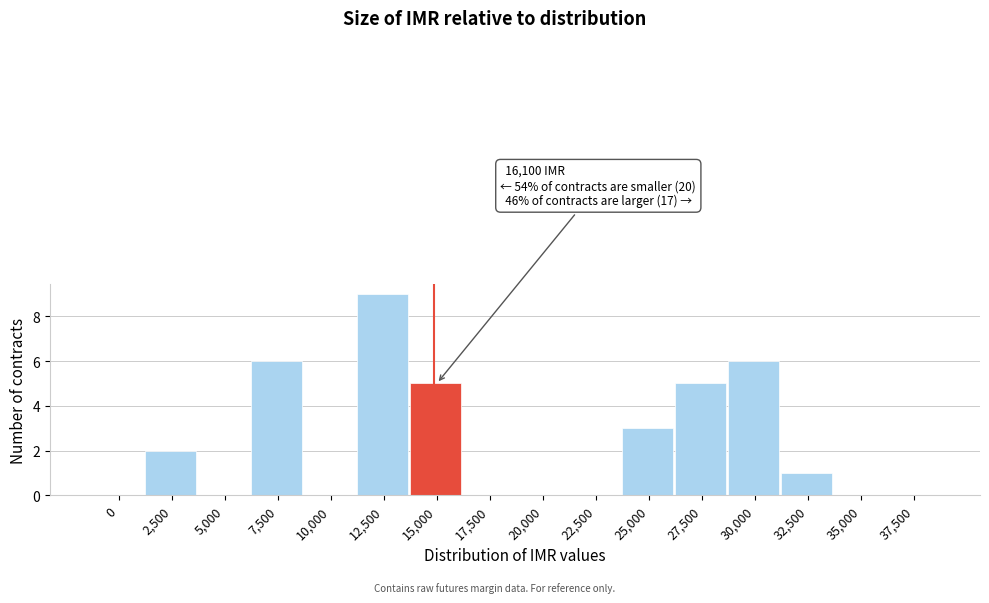

Reading right to left, extract all data points from this chart.

37,500=0	35,000=0	32,500=1	30,000=6	27,500=5	25,000=3	22,500=0	20,000=0	17,500=0	15,000=5	12,500=9	10,000=0	7,500=6	5,000=0	2,500=2	0=0